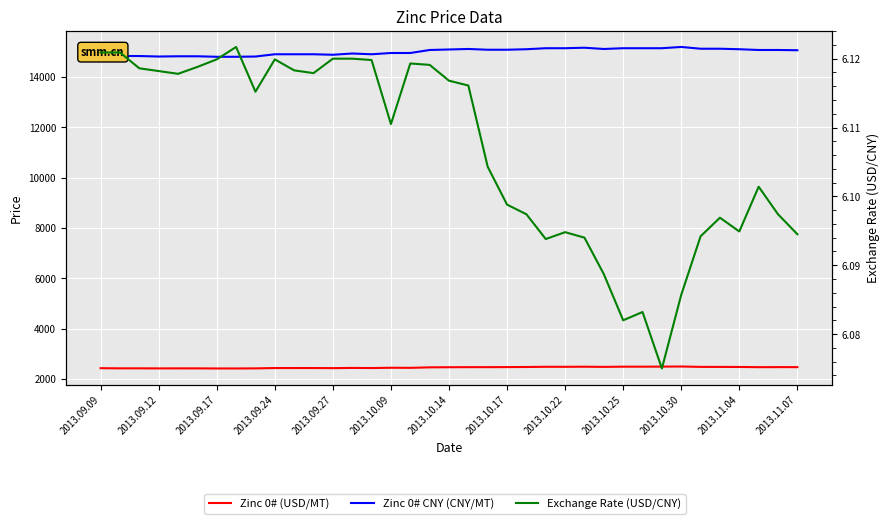

How many series are shown in this chart?

3